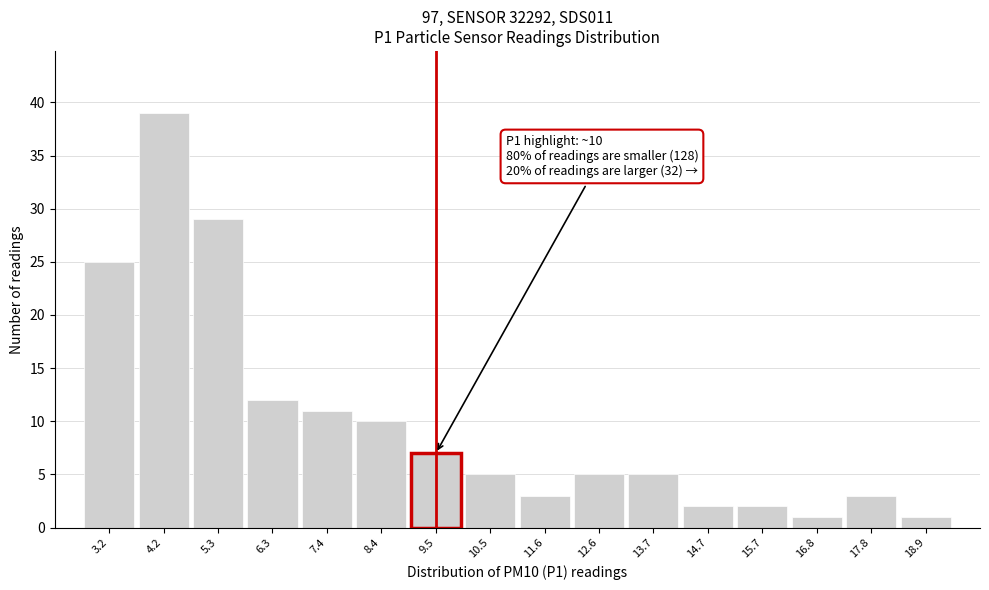

Reading left to right, what are all the values shown in this chart?

25	39	29	12	11	10	7	5	3	5	5	2	2	1	3	1